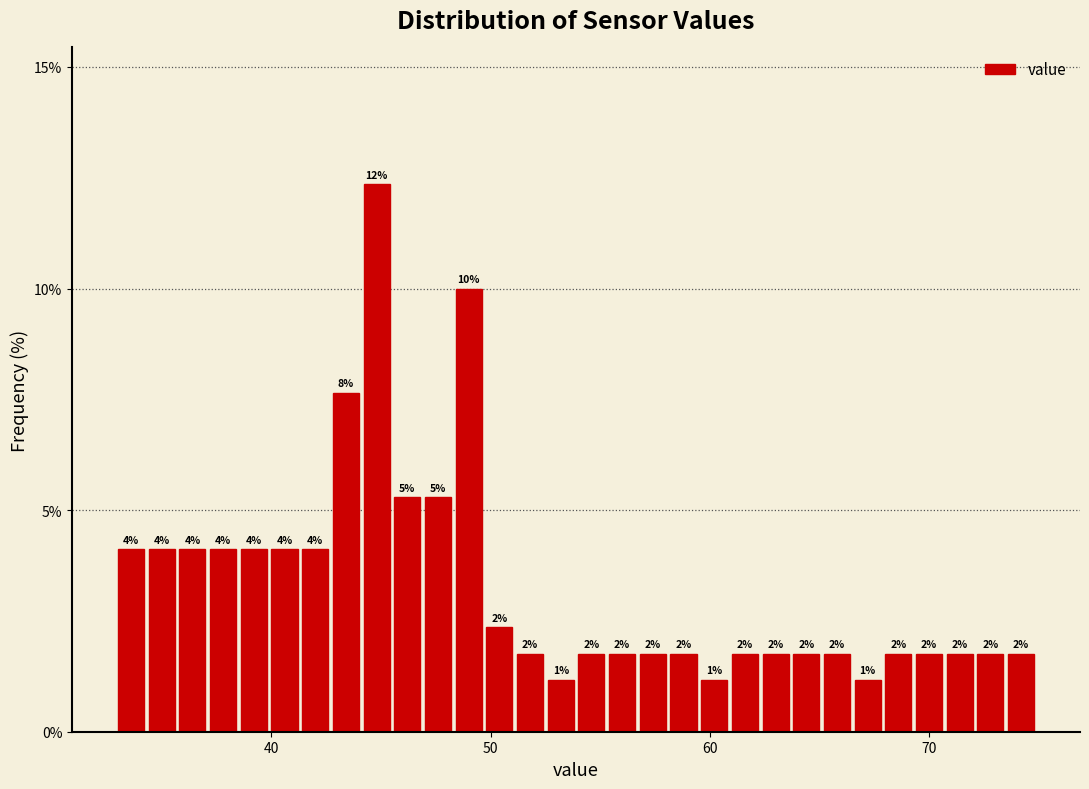

Read against the x-axis, roughly where is the centre of the tallest bar?

45